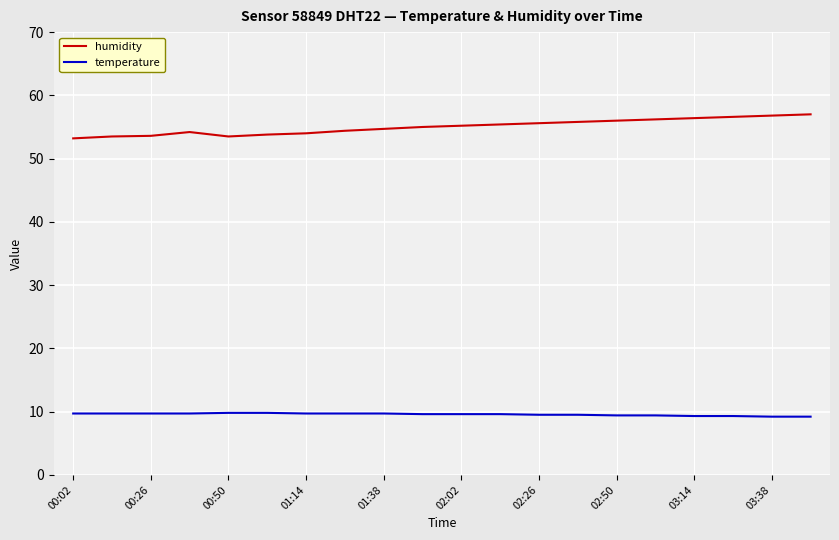

True or false: temperature and humidity intersect in this chart.

False